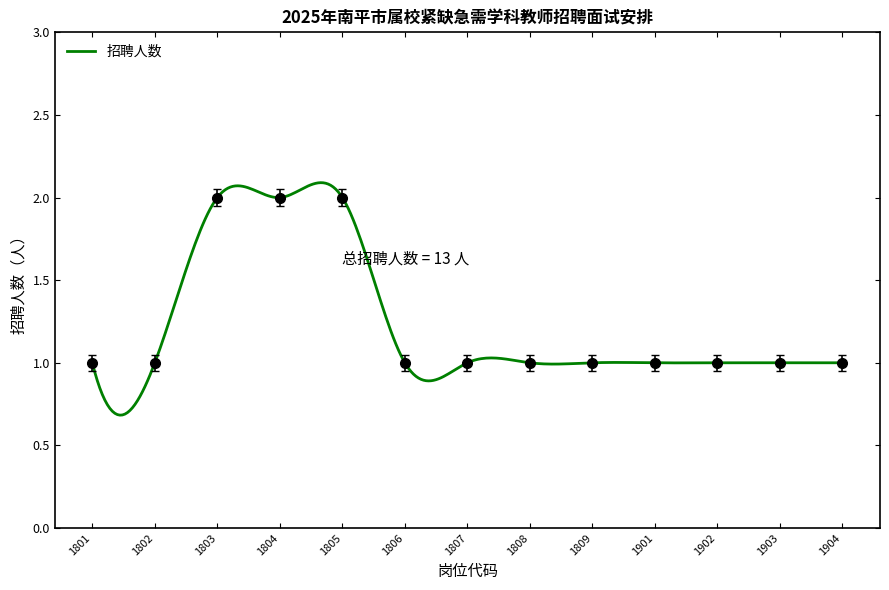

List the labels in order of value, largest first.

1803, 1804, 1805, 1801, 1802, 1806, 1807, 1808, 1809, 1901, 1902, 1903, 1904